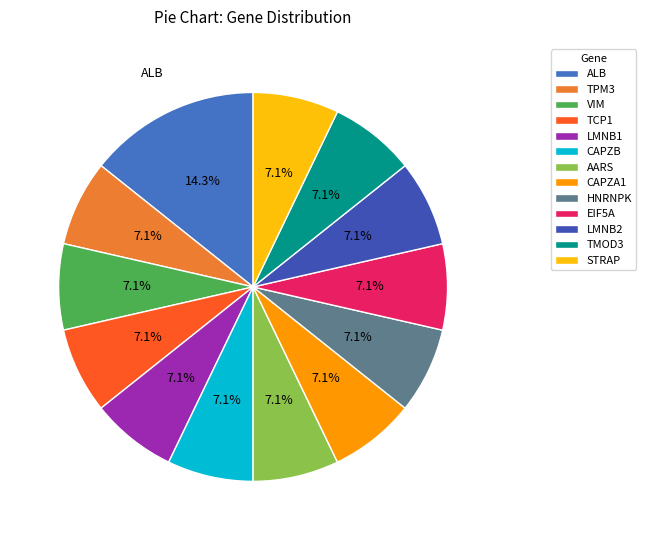

Which category has the smallest portion of the pie?

TPM3